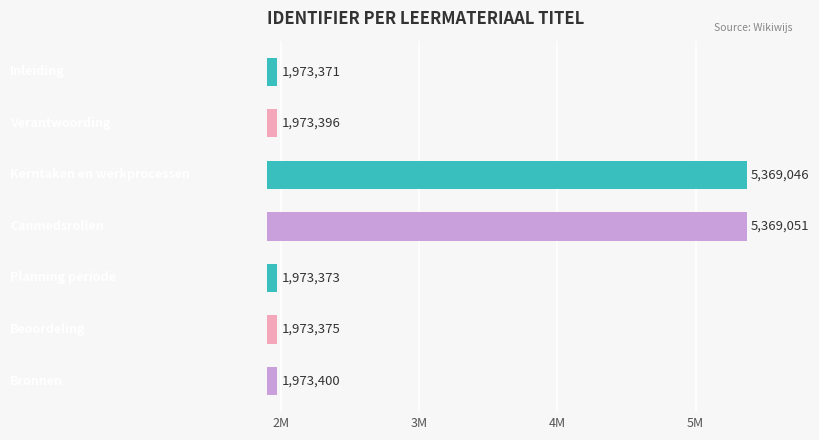

What is the minimum value shown in the chart?

1973371